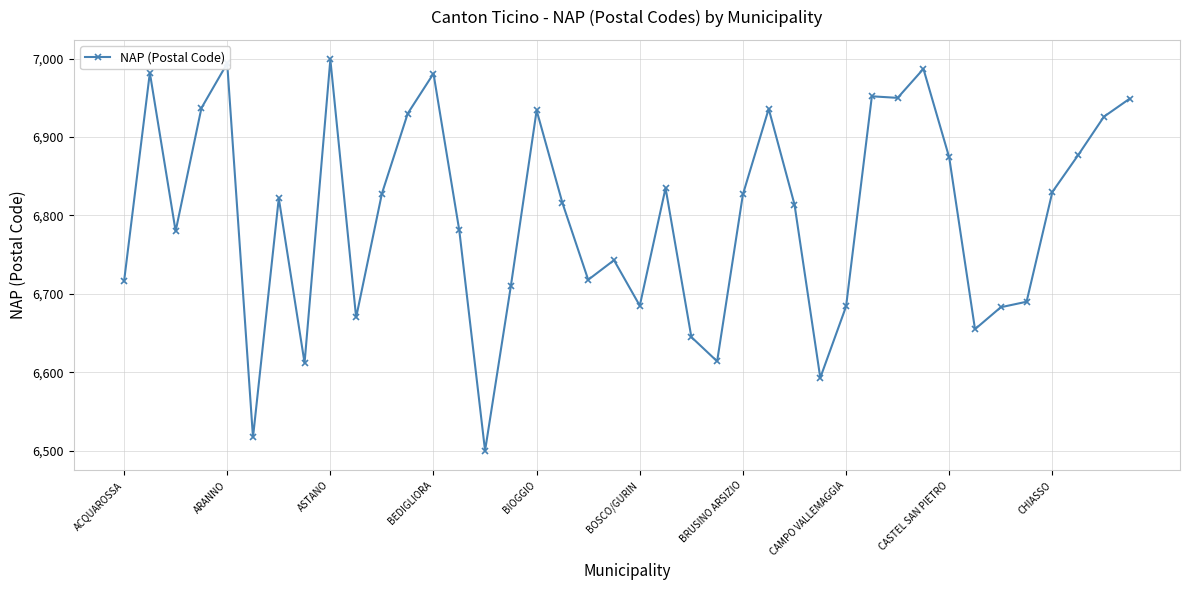

True or false: there are more than 0 points higher than both neighbors.

True